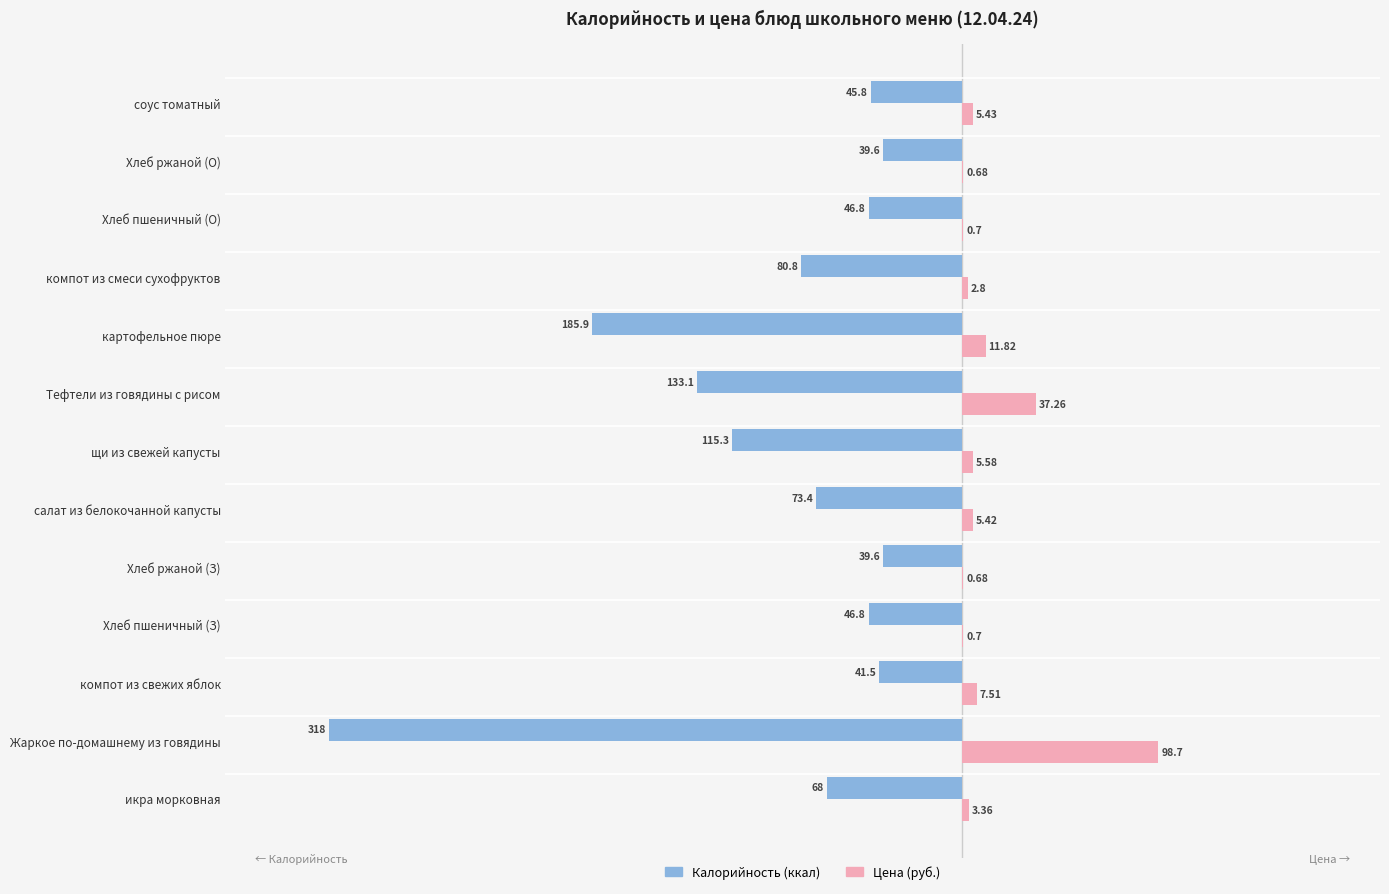

At which category is the sum across all series the highest?

компот из свежих яблок